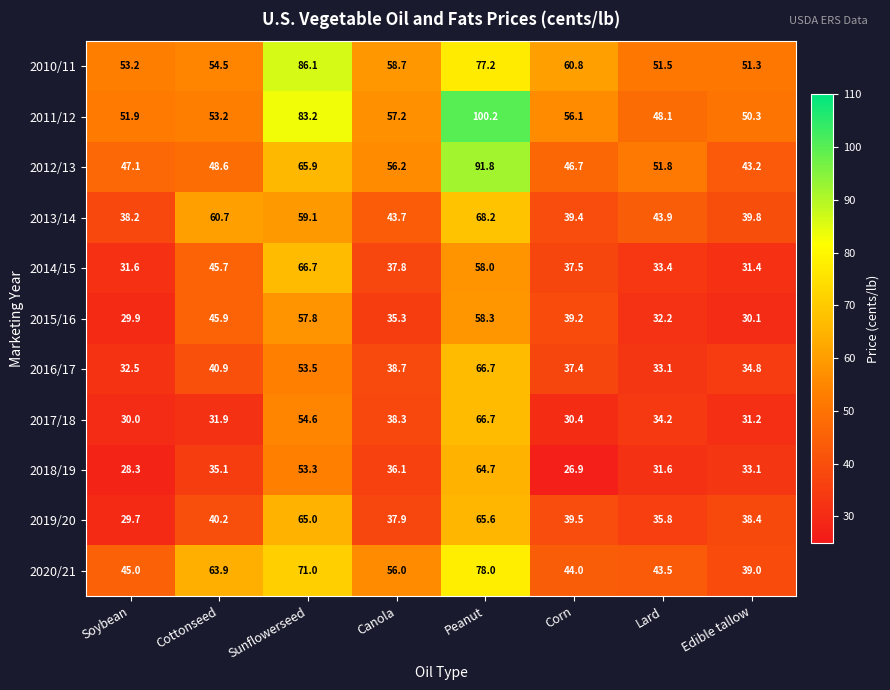

Which category has the highest value in the 2020/21 series?

Peanut